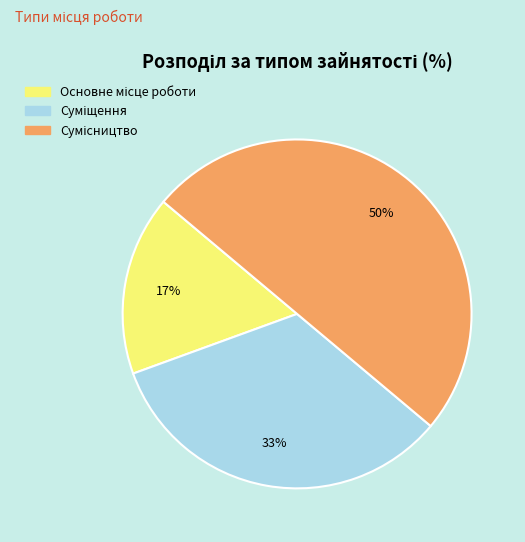

To the nearest percent, what is the difference between the largest and smallest slice percentages?

33%